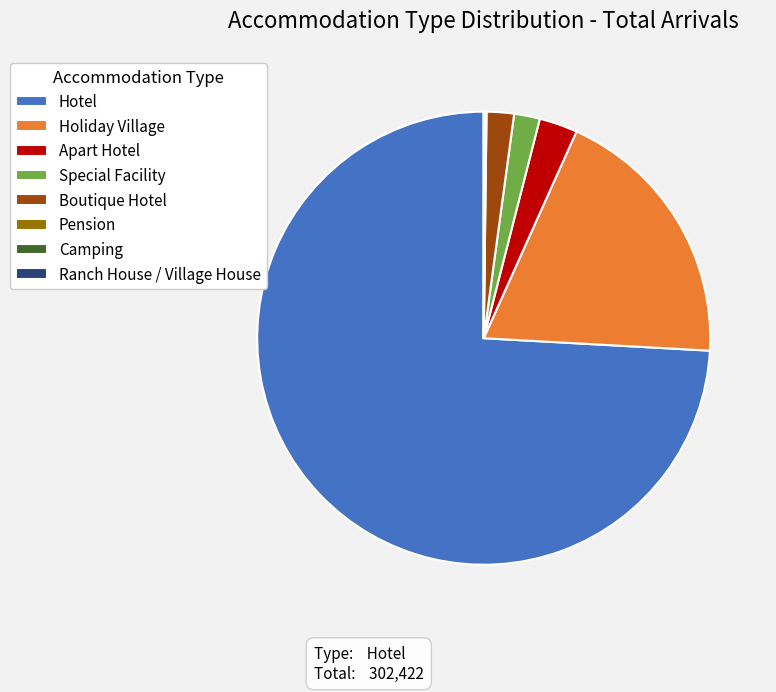

Does Hotel account for over 50% of the chart?

Yes